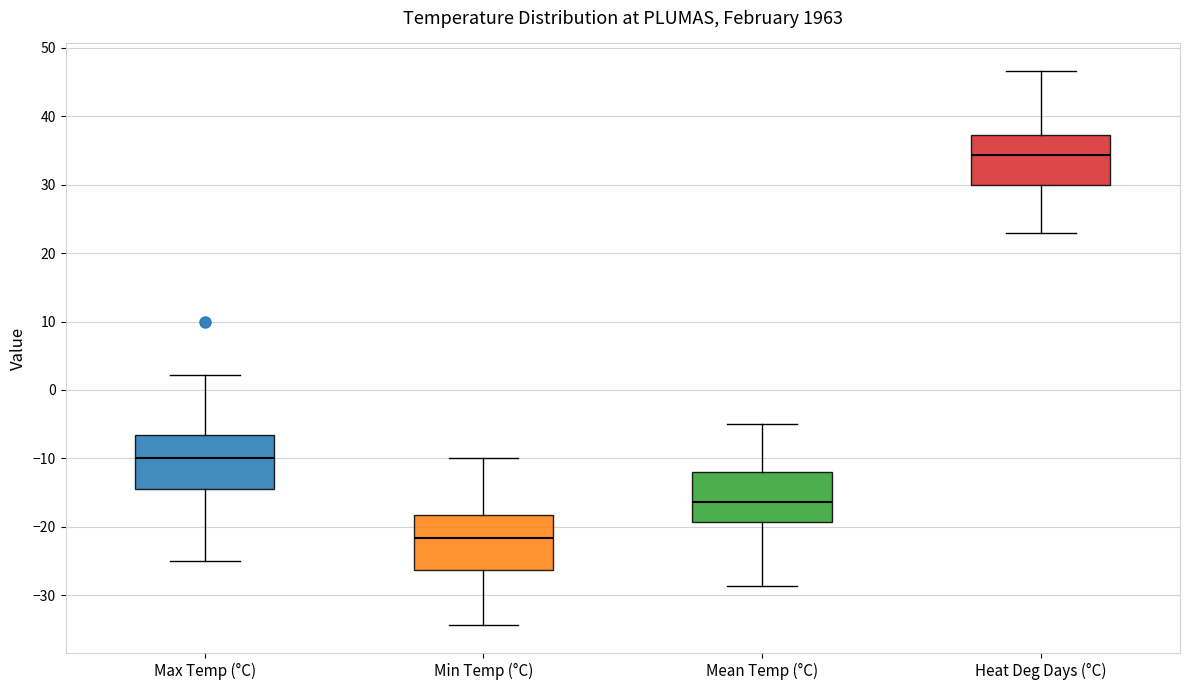

Reading left to right, read every box against the y-axis: the position of its median line, the range the box covers, and the ends of its whiskers. The values are not printed on the chart, so give them approximately, as read against the axis.

Max Temp (°C): median -10, box -14 to -7, whiskers -25 to 2
Min Temp (°C): median -22, box -26 to -18, whiskers -34 to -10
Mean Temp (°C): median -16, box -19 to -12, whiskers -29 to -5
Heat Deg Days (°C): median 34, box 30 to 37, whiskers 23 to 47